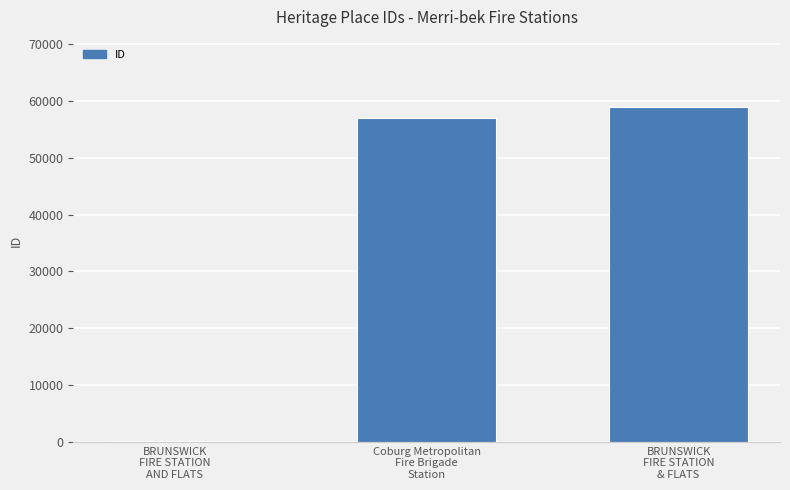

The chart shows a value of 58995 at BRUNSWICK
FIRE STATION
& FLATS. True or false?

True